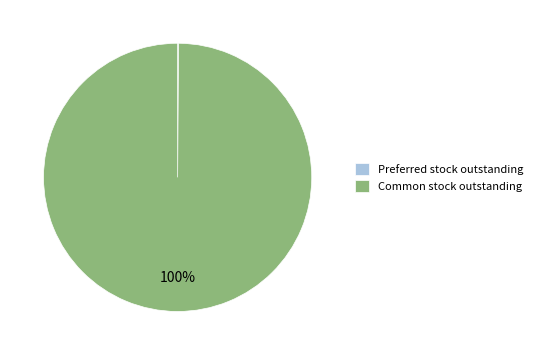

Which slice is the largest?

Common stock outstanding